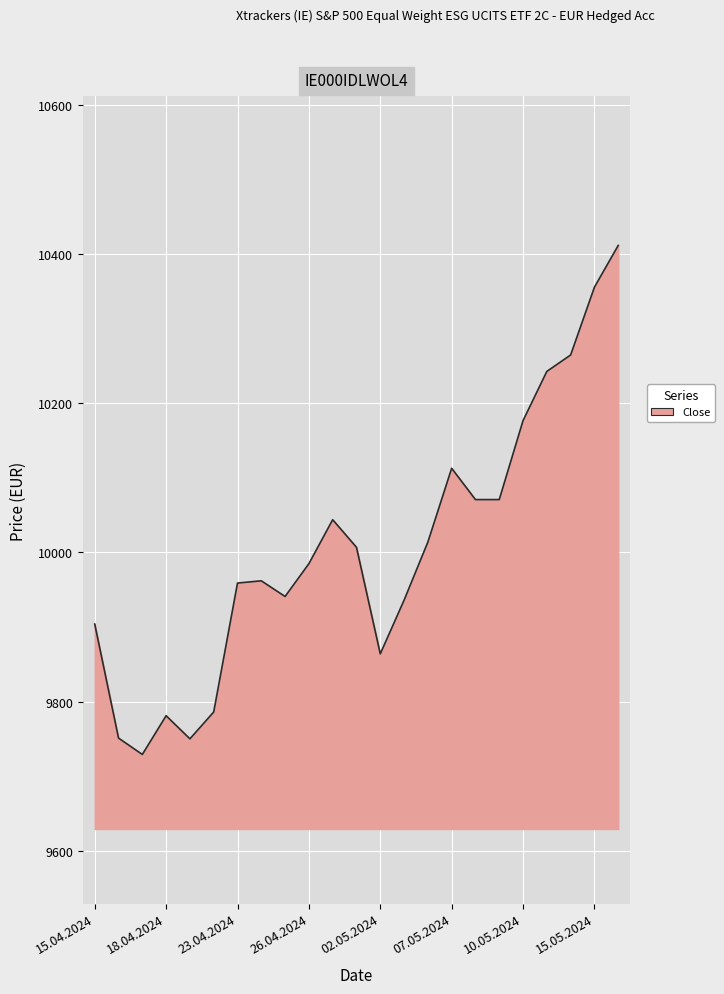

What is the smallest value displayed?

9729